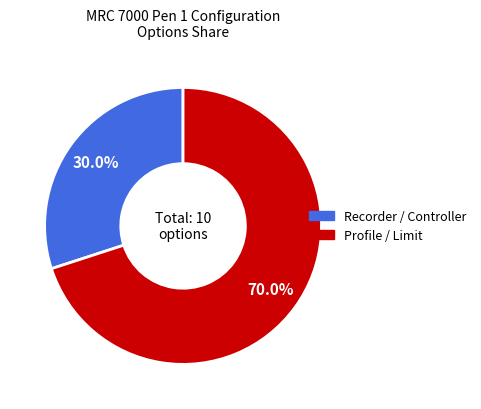

Is there any slice that represents more than half of the pie?

Yes